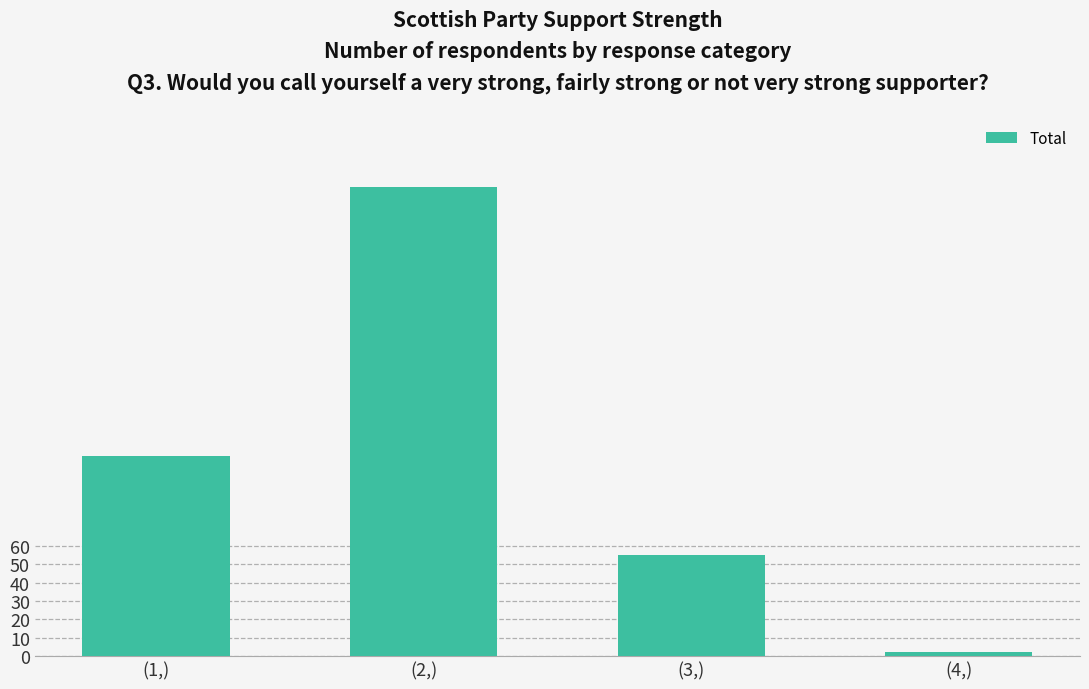

What position from the left is (1,)?

1